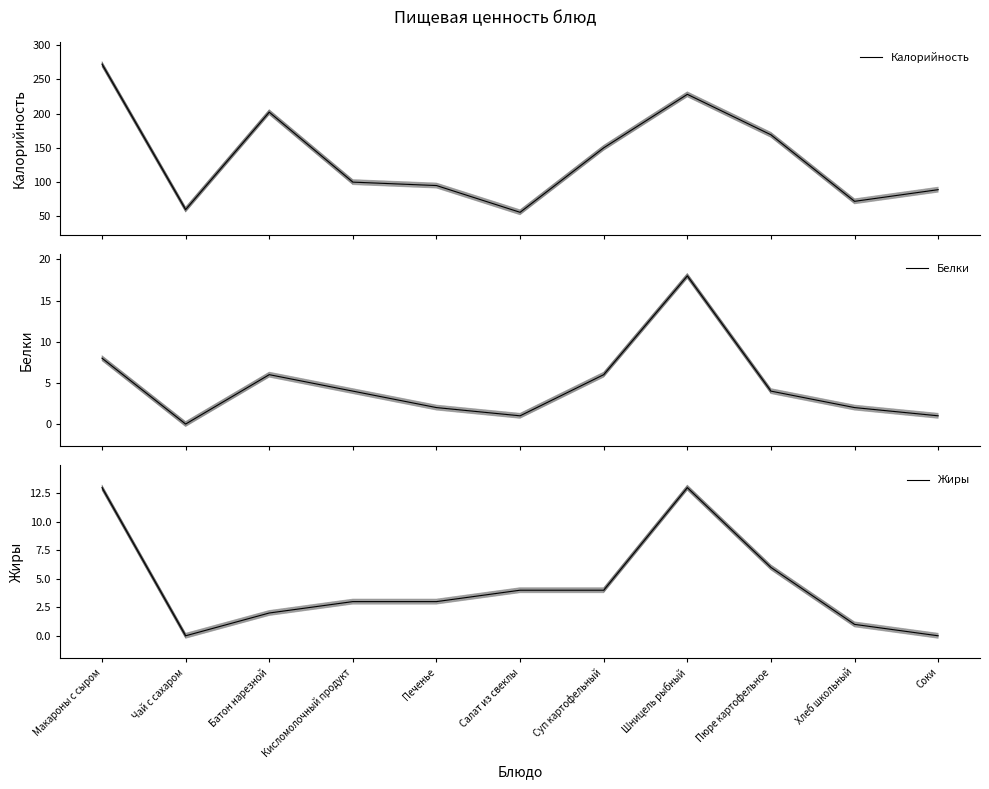

True or false: Жиры has more than 2 interior local peaks.

False